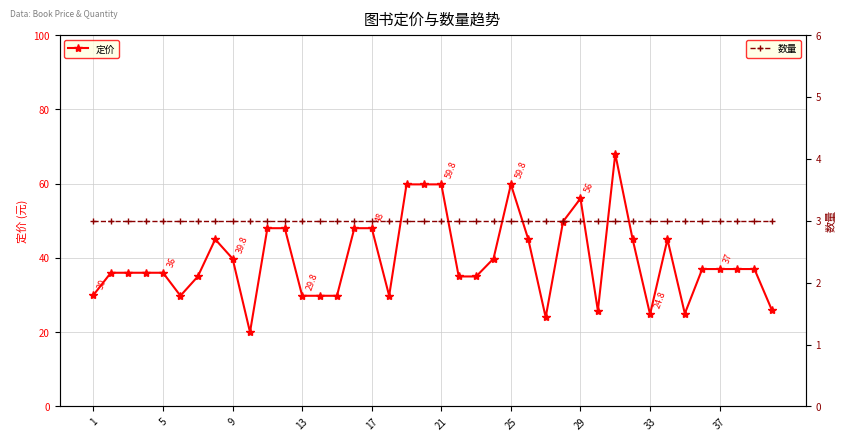

True or false: 数量 has more than 2 points higher than both neighbors.

False